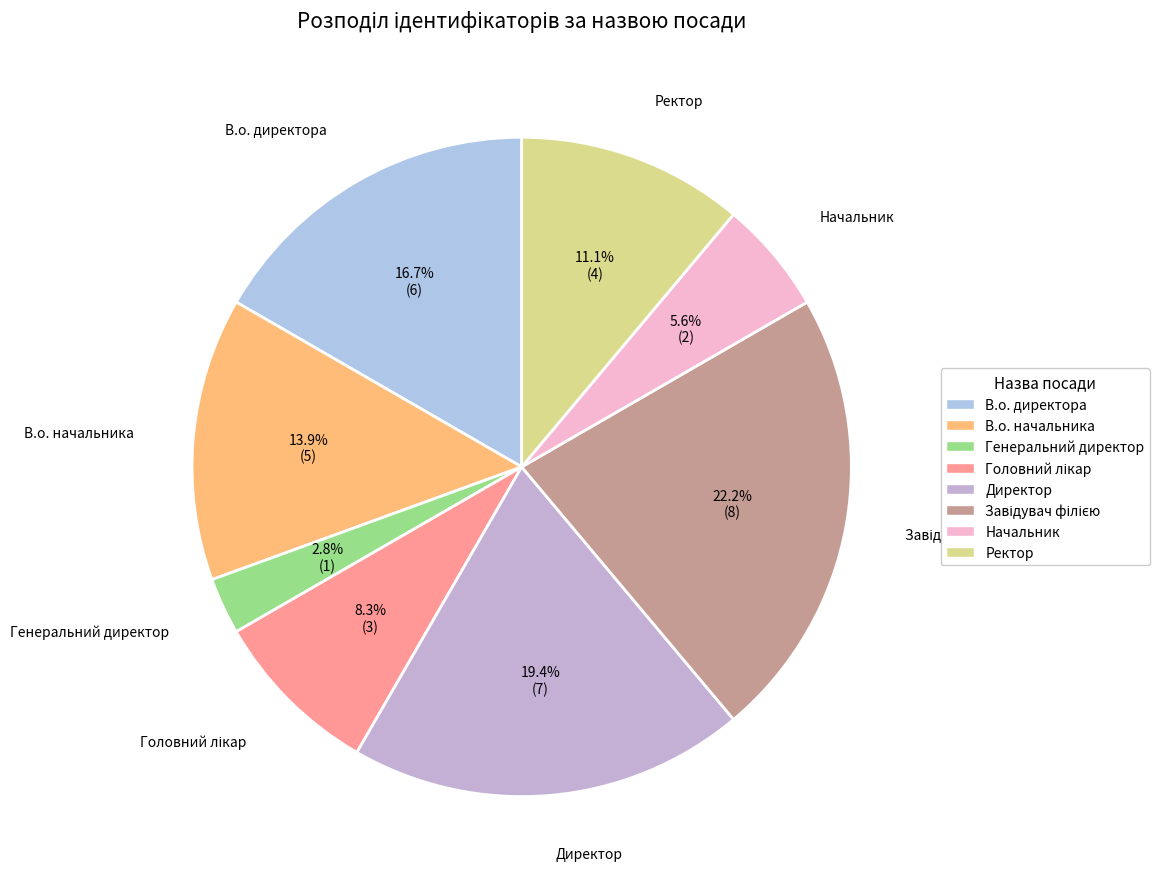

What portion of the pie excludes Директор?

80.6%